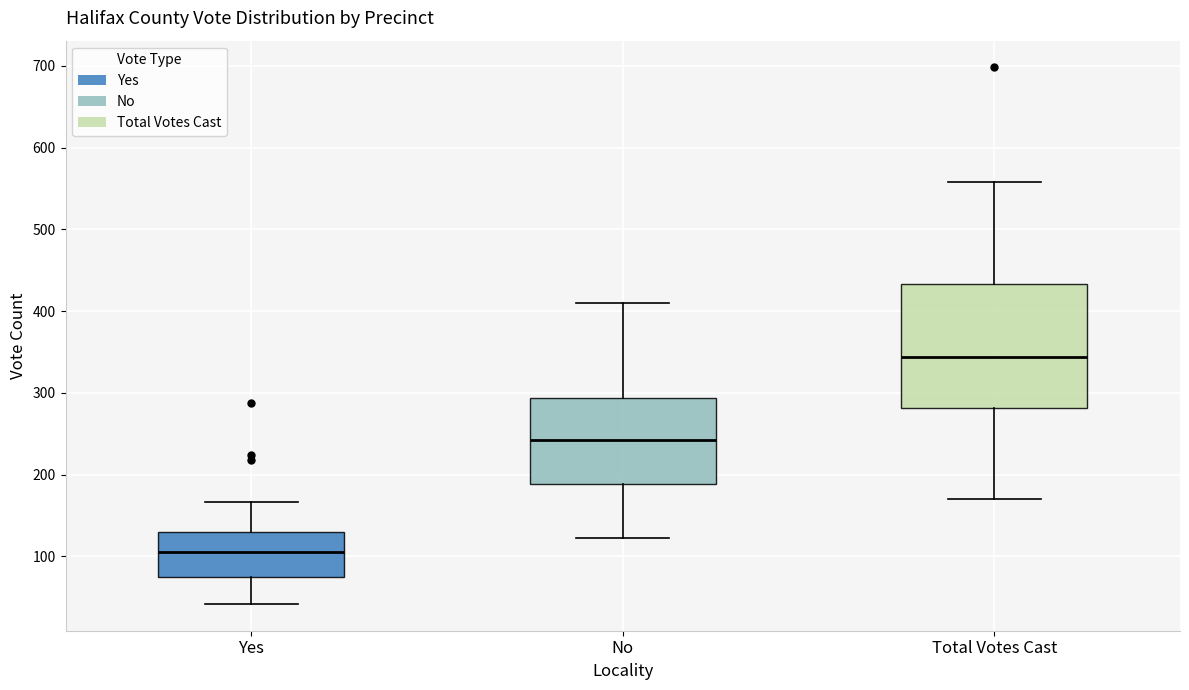

Which box's median line is the highest?

Total Votes Cast